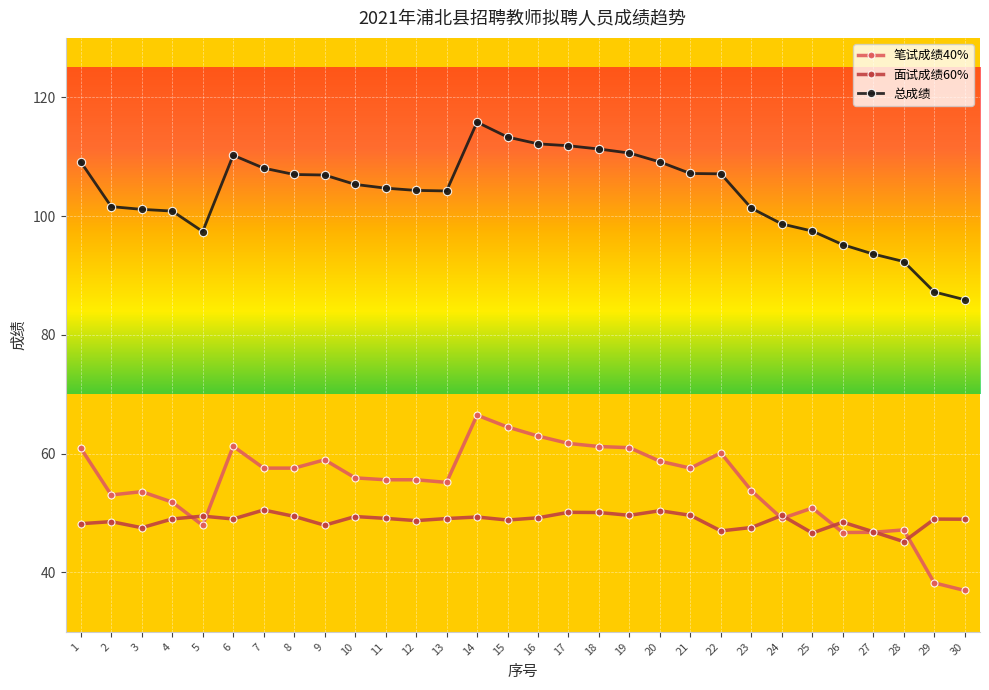

What is the spread (max minus min) of values at 3?

53.6